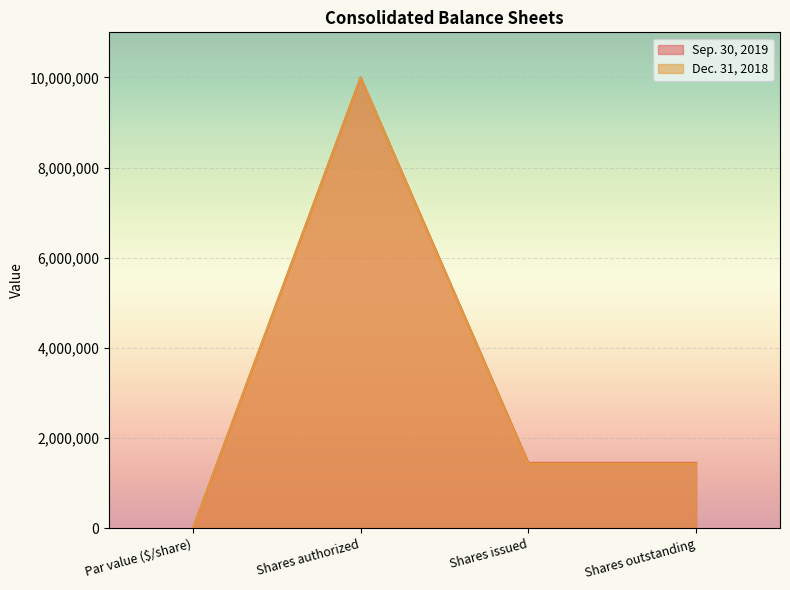

In Dec. 31, 2018, how many points are higher than both neighbors (excluding endpoints)?

1